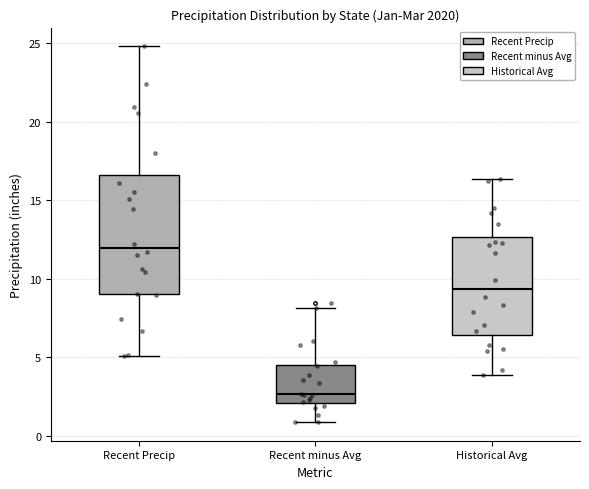

Which box's median line is the highest?

Recent Precip